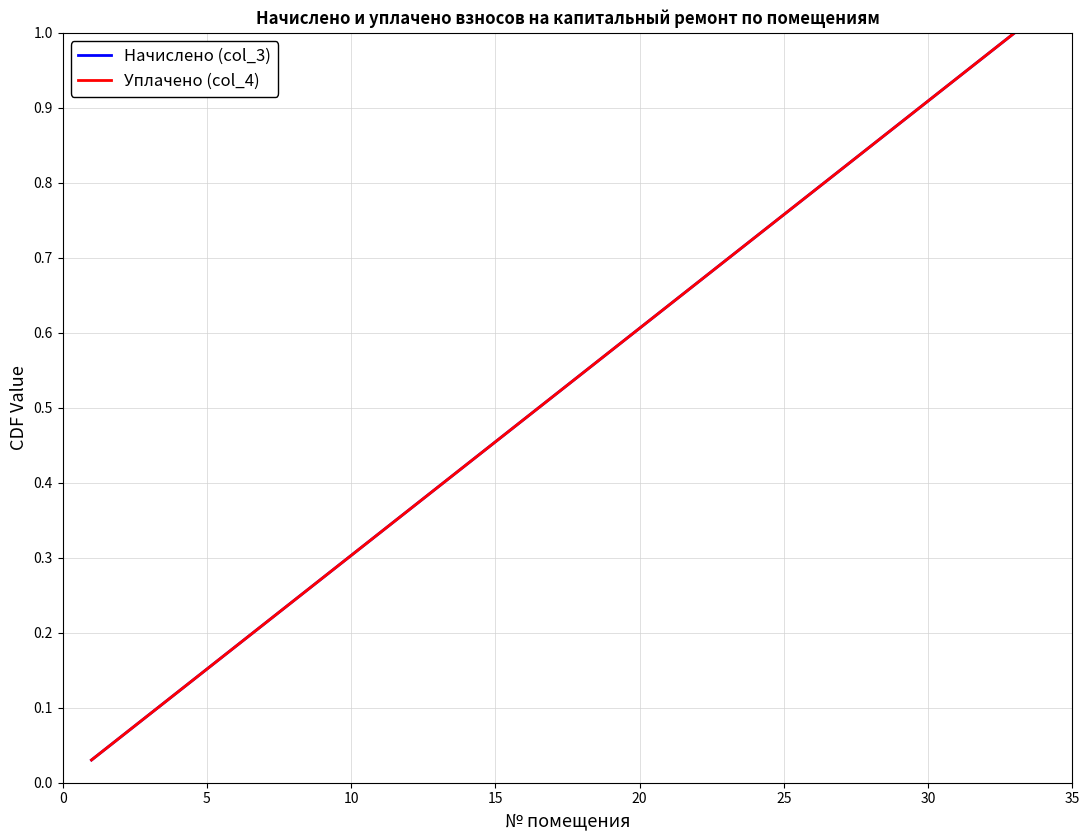

Does the chart display data point markers on the line(s)?

No